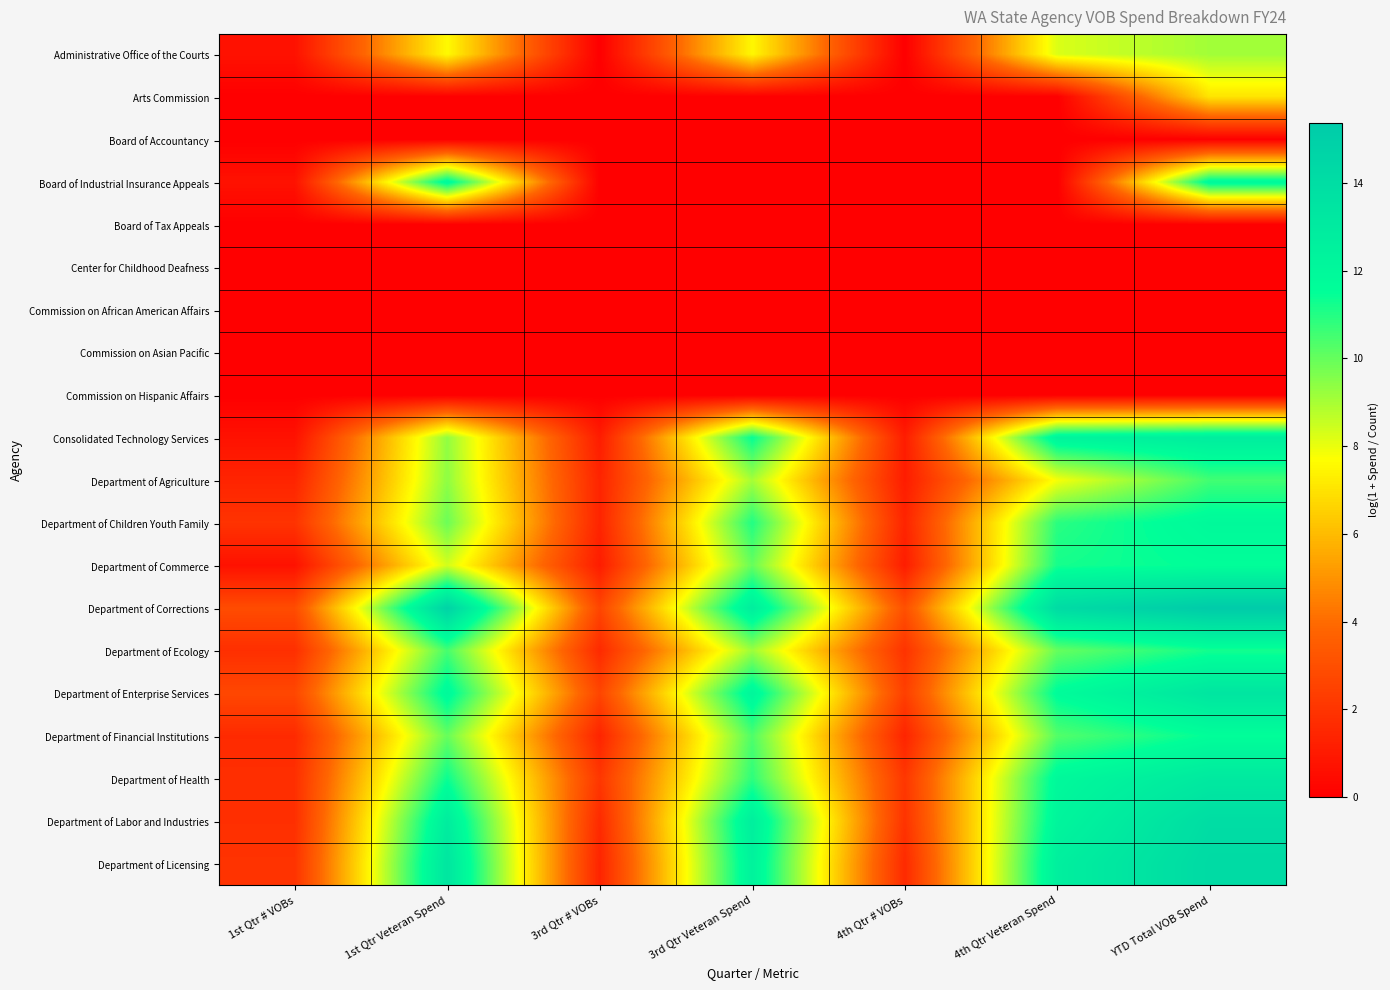

What is the total value across all series at YTD Total VOB Spend?

167.9